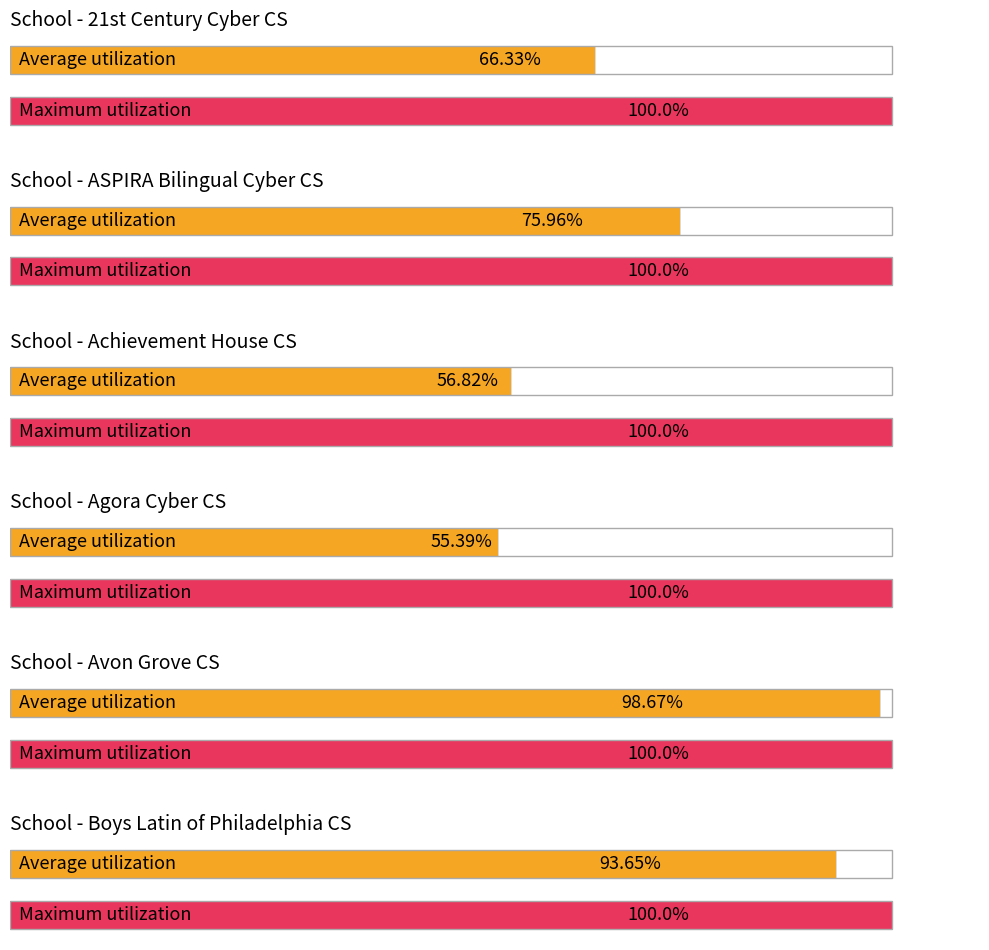

At which category is the sum across all series the highest?

Avon Grove CS